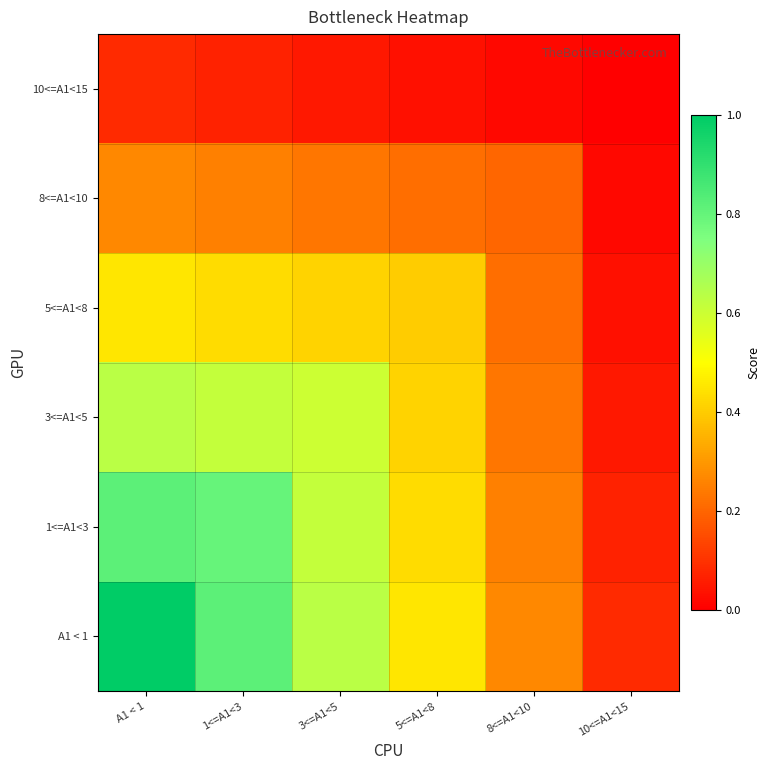

At how many categories does at least one series exceed 0?

6